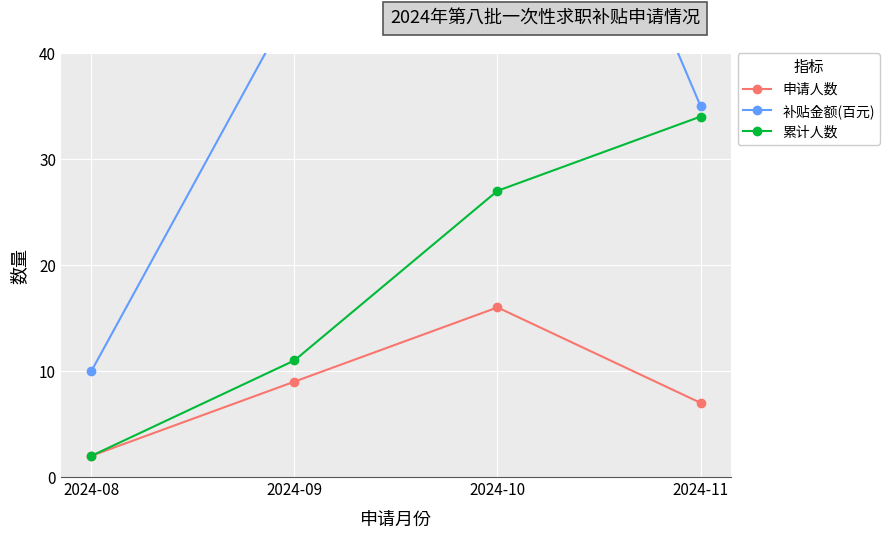

Which category has the highest value across all series?

2024-10